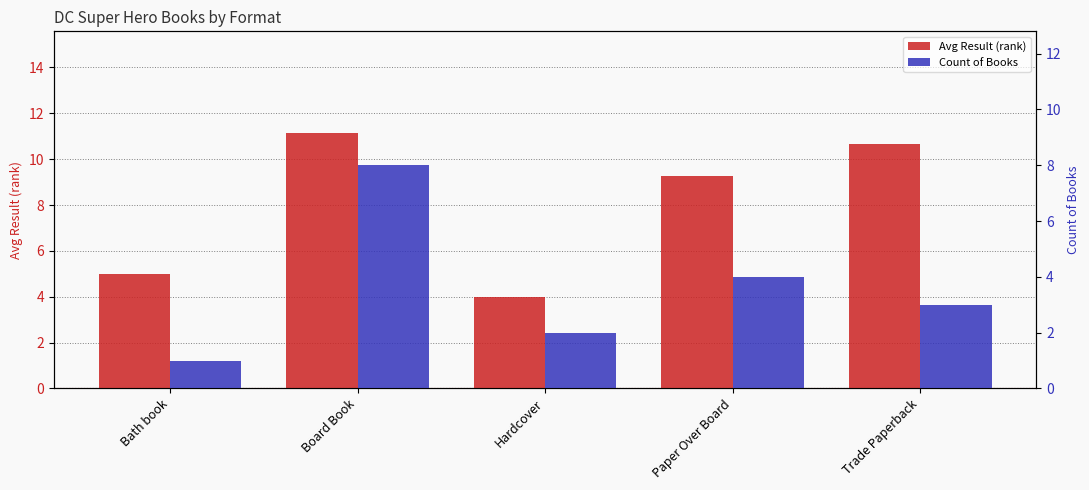

What is the minimum value for Avg Result (rank)?

4.0